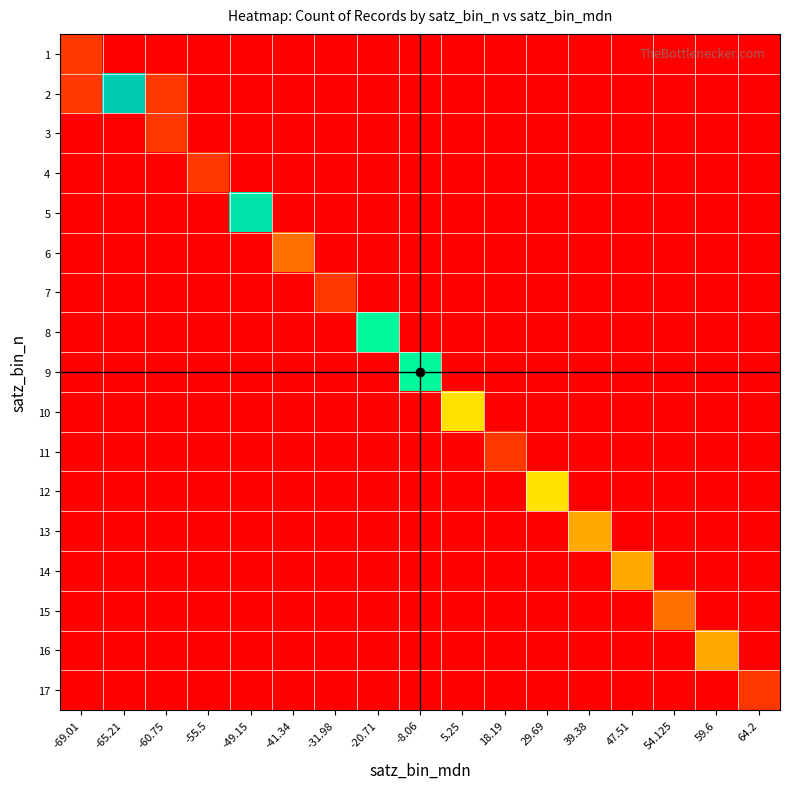

At 59.6, list the series in order from largest to smallest.

16, 1, 2, 3, 4, 5, 6, 7, 8, 9, 10, 11, 12, 13, 14, 15, 17